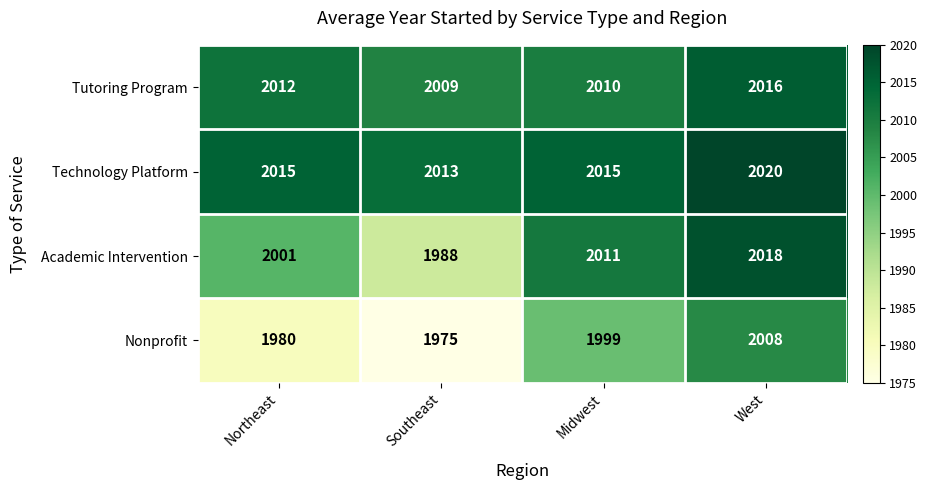

Which series has the largest total across all categories?

Technology Platform